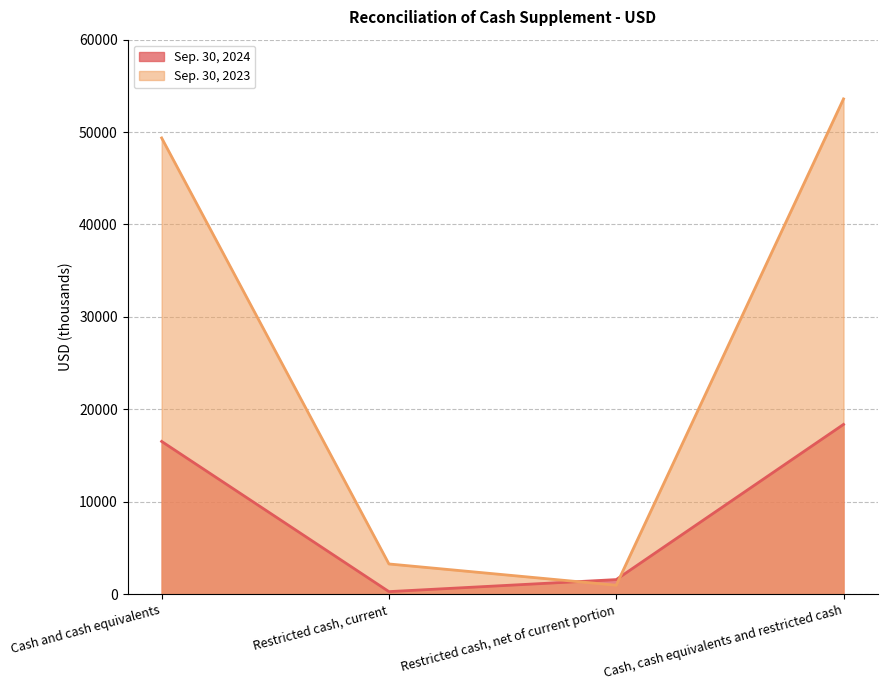

Reading left to right, what are all the values shown in this chart?

Sep. 30, 2024: Cash and cash equivalents=16523	Restricted cash, current=270	Restricted cash, net of current portion=1572	Cash, cash equivalents and restricted cash=18365
Sep. 30, 2023: Cash and cash equivalents=49366	Restricted cash, current=3263	Restricted cash, net of current portion=961	Cash, cash equivalents and restricted cash=53590